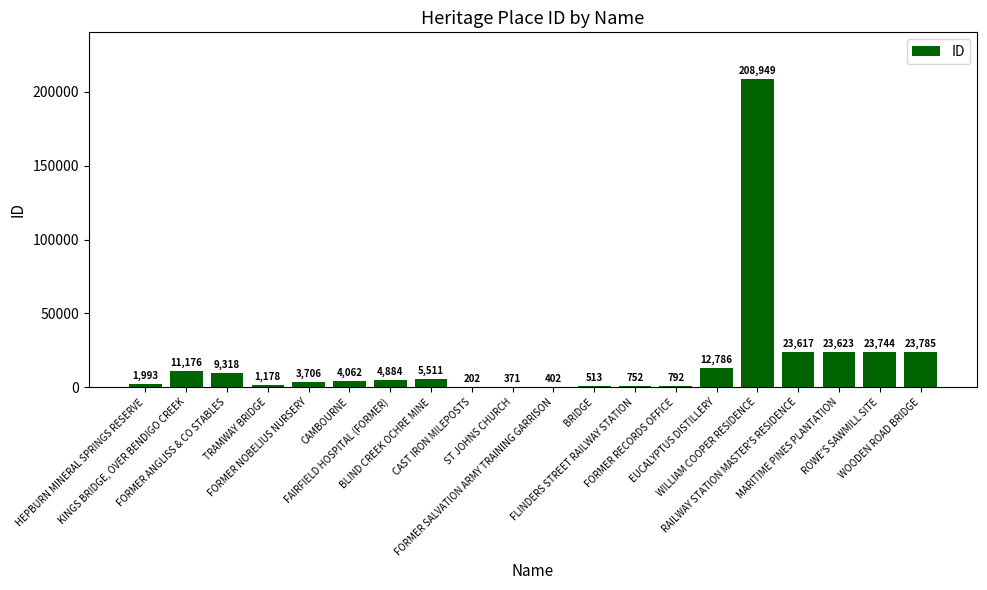

Are the bars grouped side by side (vs. stacked)?

No